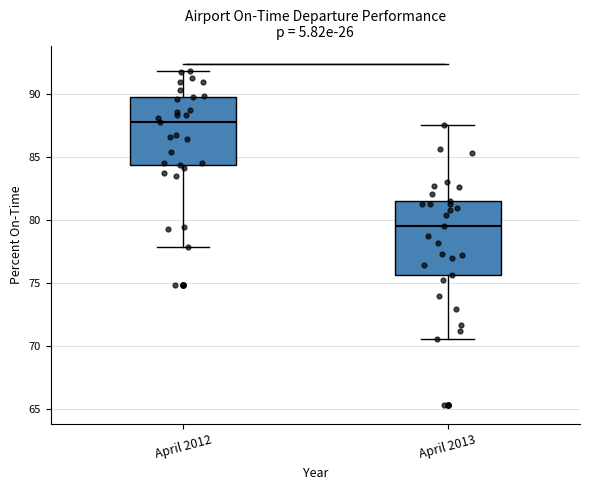

Reading left to right, read every box against the y-axis: the position of its median line, the range the box covers, and the ends of its whiskers. The values are not printed on the chart, so give them approximately, as read against the axis.

April 2012: median 88.0, box 84.5 to 90.0, whiskers 78.0 to 92.0
April 2013: median 79.5, box 75.5 to 81.5, whiskers 70.5 to 87.5